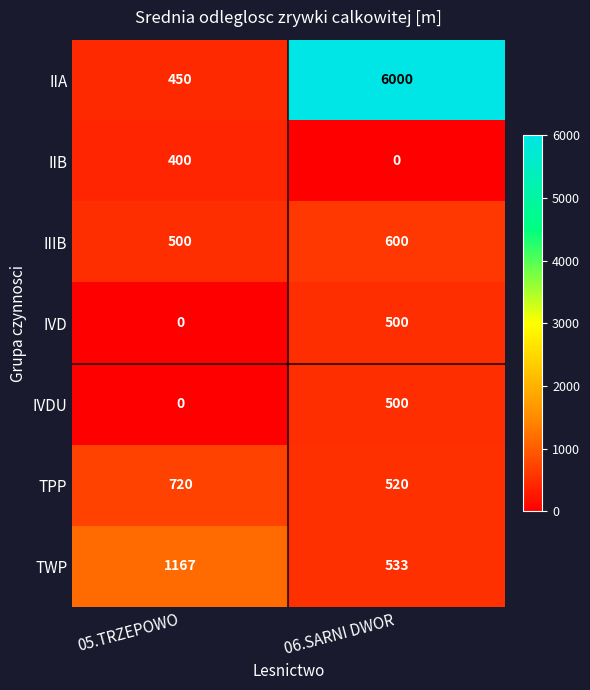

At which label does IIB reach its peak?

05.TRZEPOWO